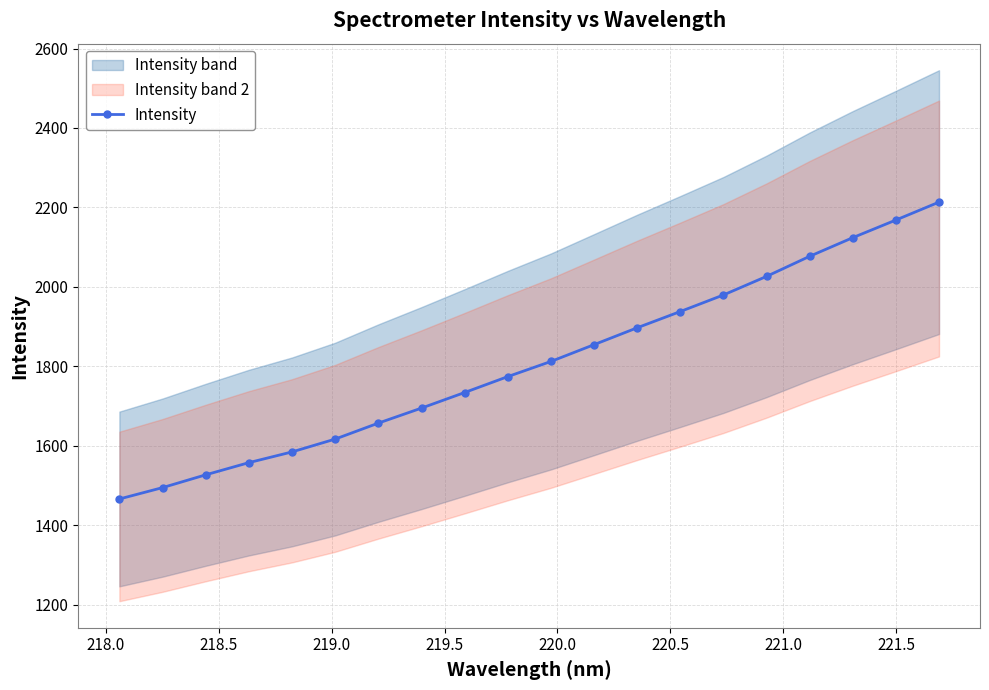

Reading left to right, extract all data points from this chart.

1466.1	1494.7	1526.9	1557.6	1584.6	1616.9	1657.1	1694.9	1734.1	1774.2	1812.3	1854.6	1897.1	1938.0	1979.7	2026.4	2077.0	2123.9	2168.3	2213.4